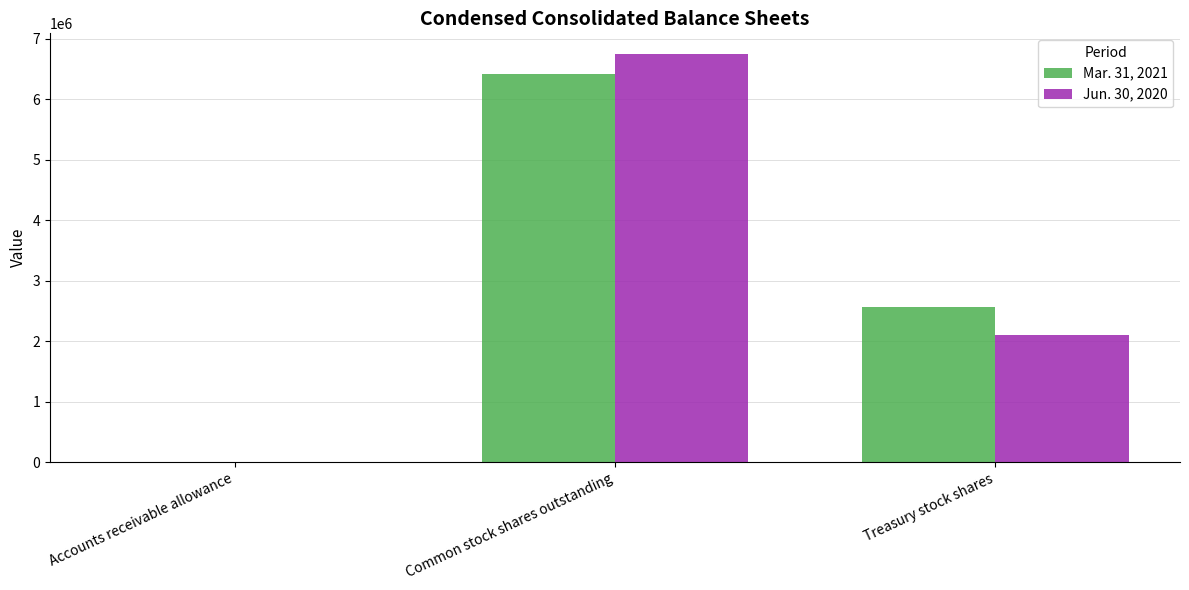

Reading left to right, extract all data points from this chart.

Mar. 31, 2021: 3152	6419389	2567386
Jun. 30, 2020: 3240	6752372	2104305